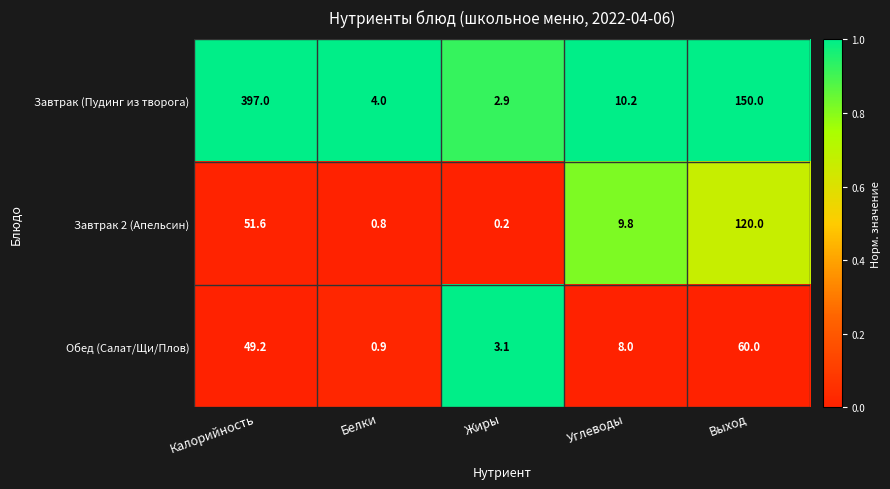

Rank the series at Жиры from lowest to highest value.

Завтрак 2 (Апельсин), Завтрак (Пудинг из творога), Обед (Салат/Щи/Плов)